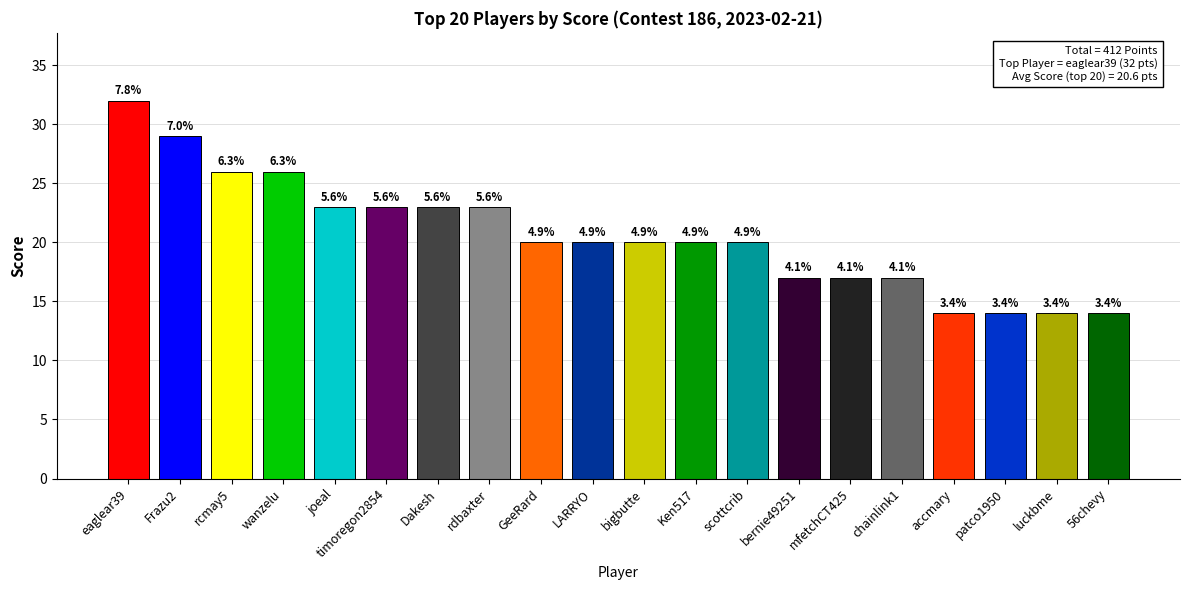

Does the chart contain any negative values?

No